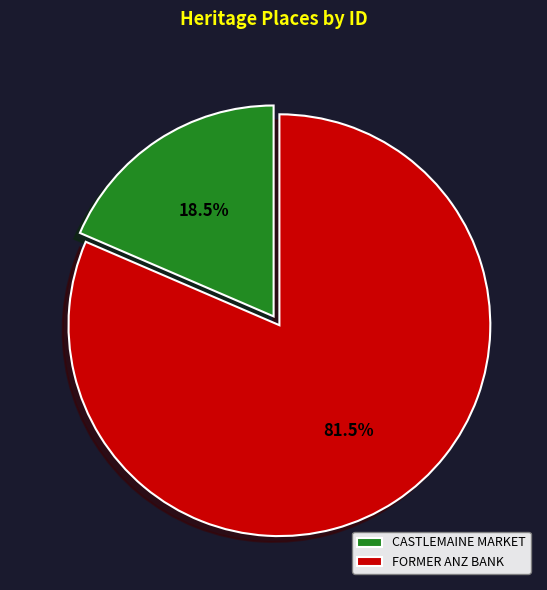

Between CASTLEMAINE MARKET and FORMER ANZ BANK, which is larger?

FORMER ANZ BANK